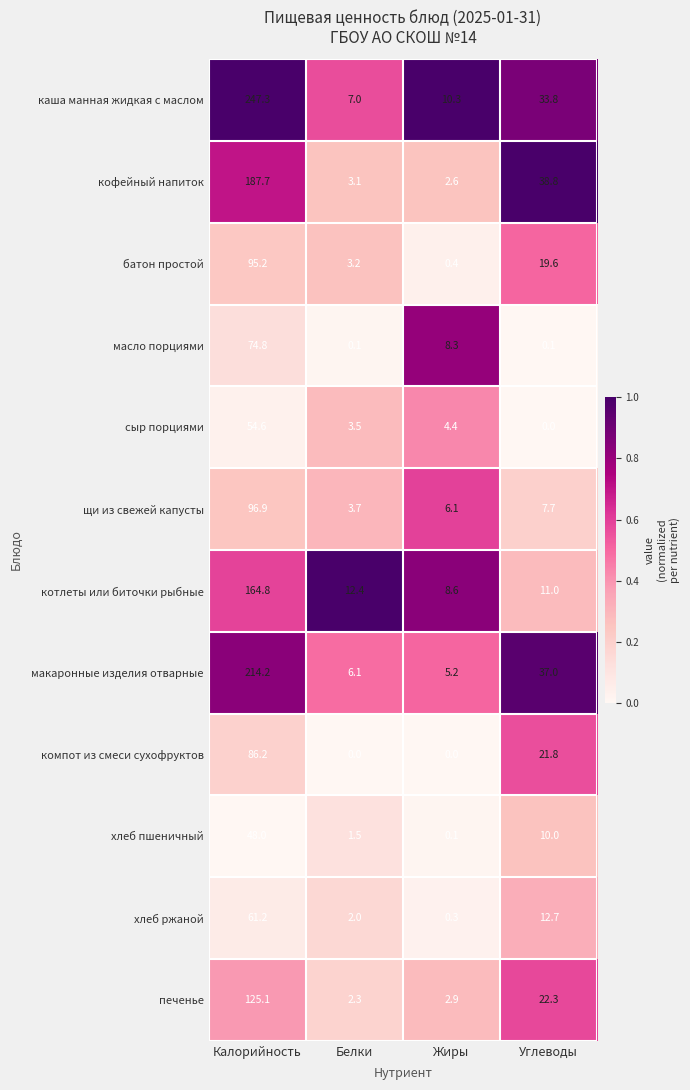

Rank the categories by щи из свежей капусты value from highest to lowest.

Калорийность, Углеводы, Жиры, Белки